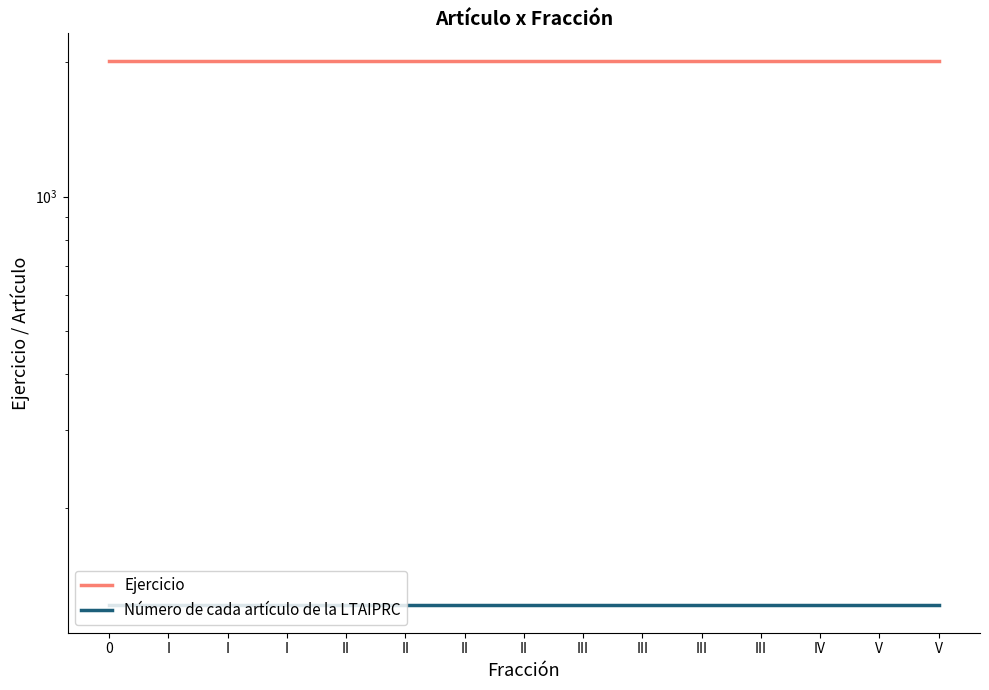

What is the label of the 6th point from the right?

III